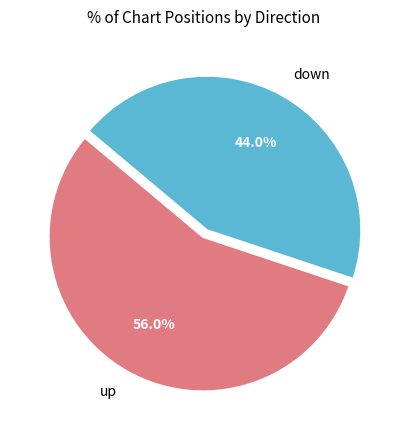

Count the number of slices in the pie.

2